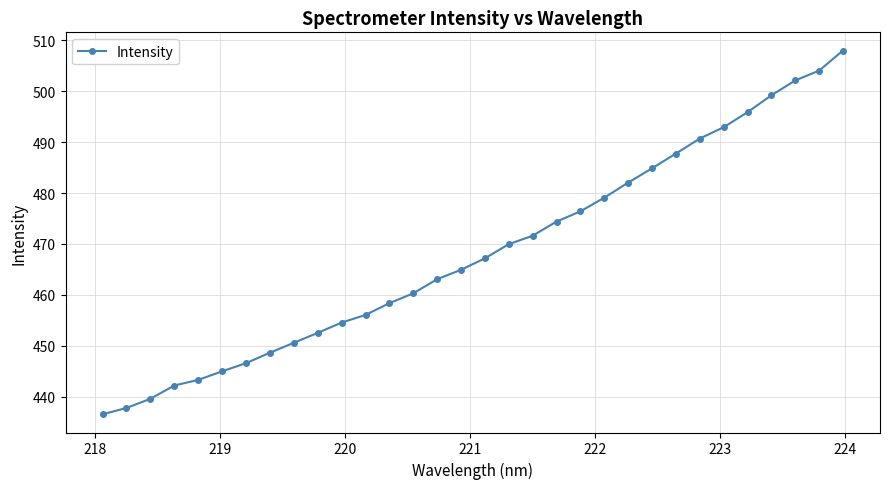

What is the sum of all values?

14986.4